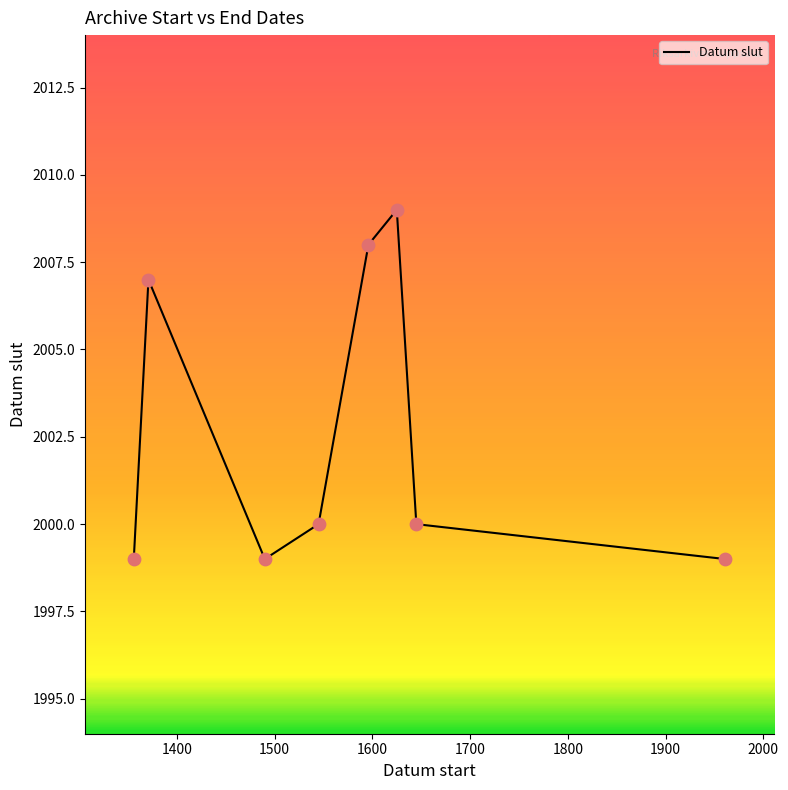

What is the sum of all values?

16021